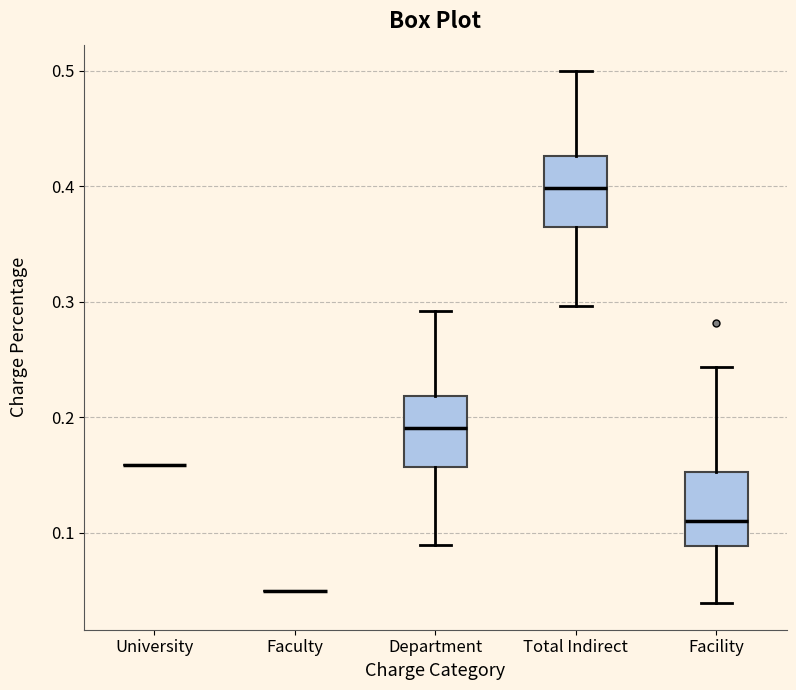

Reading left to right, read every box against the y-axis: the position of its median line, the range the box covers, and the ends of its whiskers. The values are not printed on the chart, so give them approximately, as read against the axis.

University: box collapsed to a line at 0.16, whiskers 0.16 to 0.16
Faculty: box collapsed to a line at 0.05, whiskers 0.05 to 0.05
Department: median 0.19, box 0.16 to 0.22, whiskers 0.09 to 0.29
Total Indirect: median 0.40, box 0.36 to 0.43, whiskers 0.30 to 0.50
Facility: median 0.11, box 0.09 to 0.15, whiskers 0.04 to 0.24